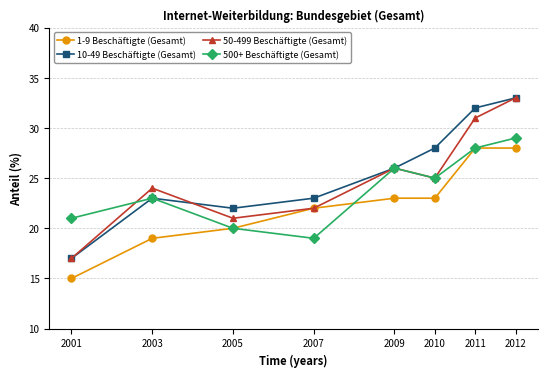

What are all the series names shown in the legend?

1-9 Beschäftigte (Gesamt), 10-49 Beschäftigte (Gesamt), 50-499 Beschäftigte (Gesamt), 500+ Beschäftigte (Gesamt)